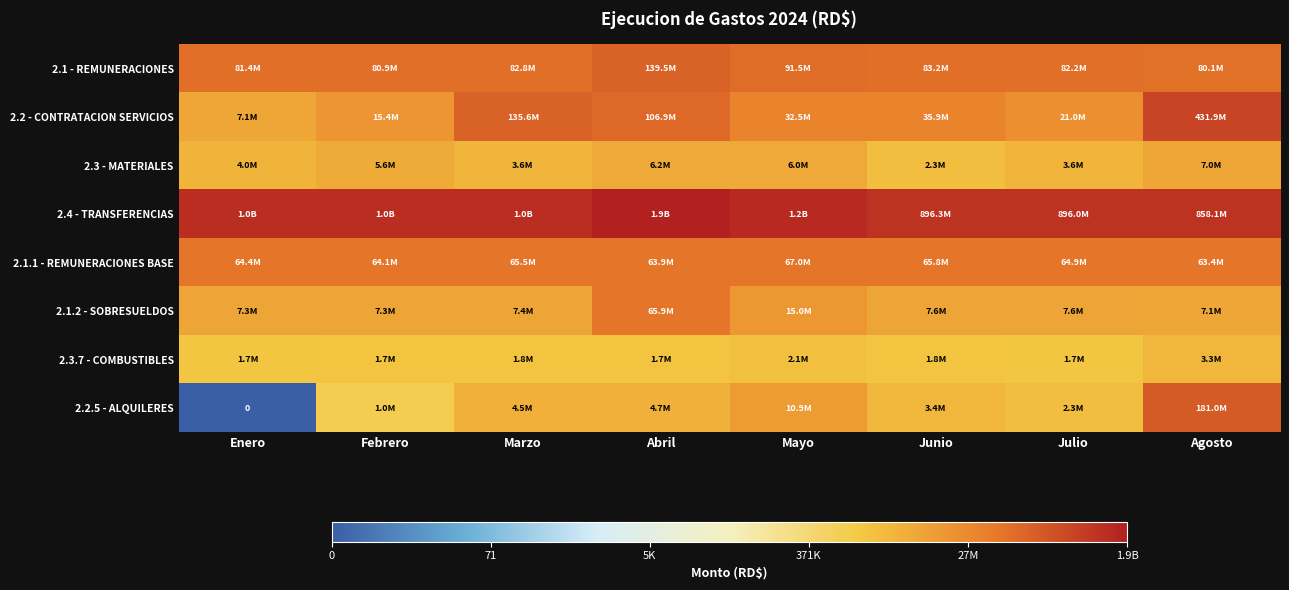

At how many categories does at least one series exceed 20?

8